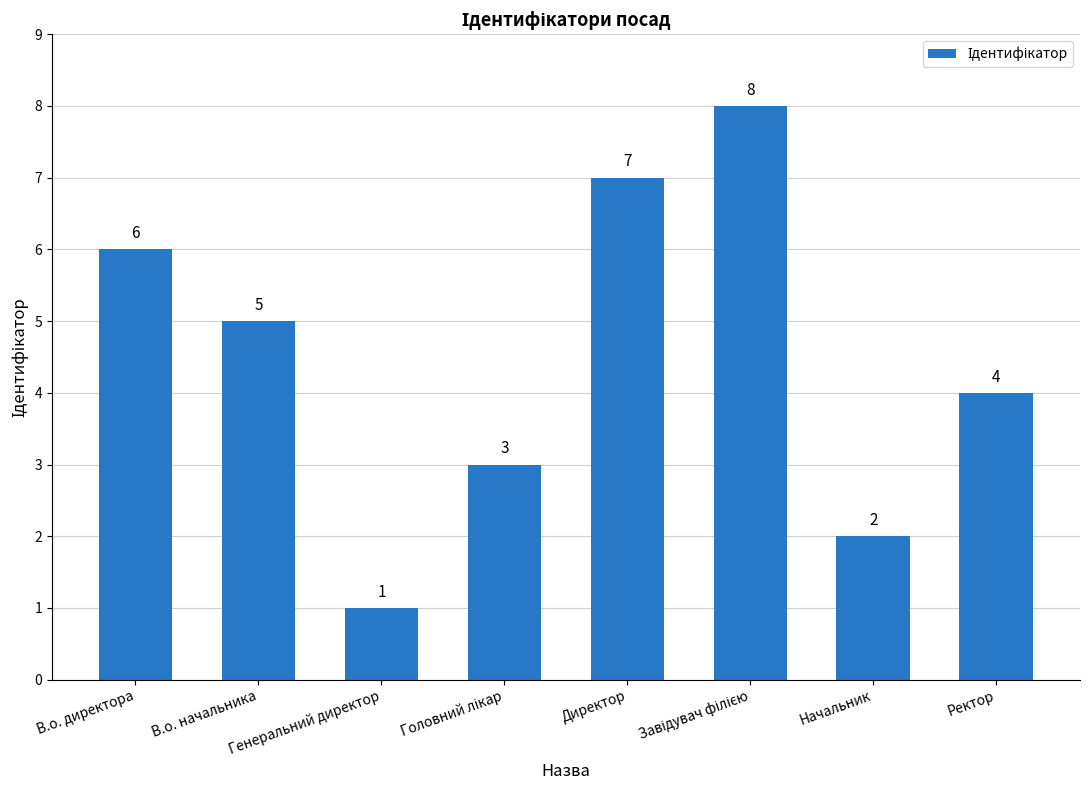

What is the minimum value shown in the chart?

1